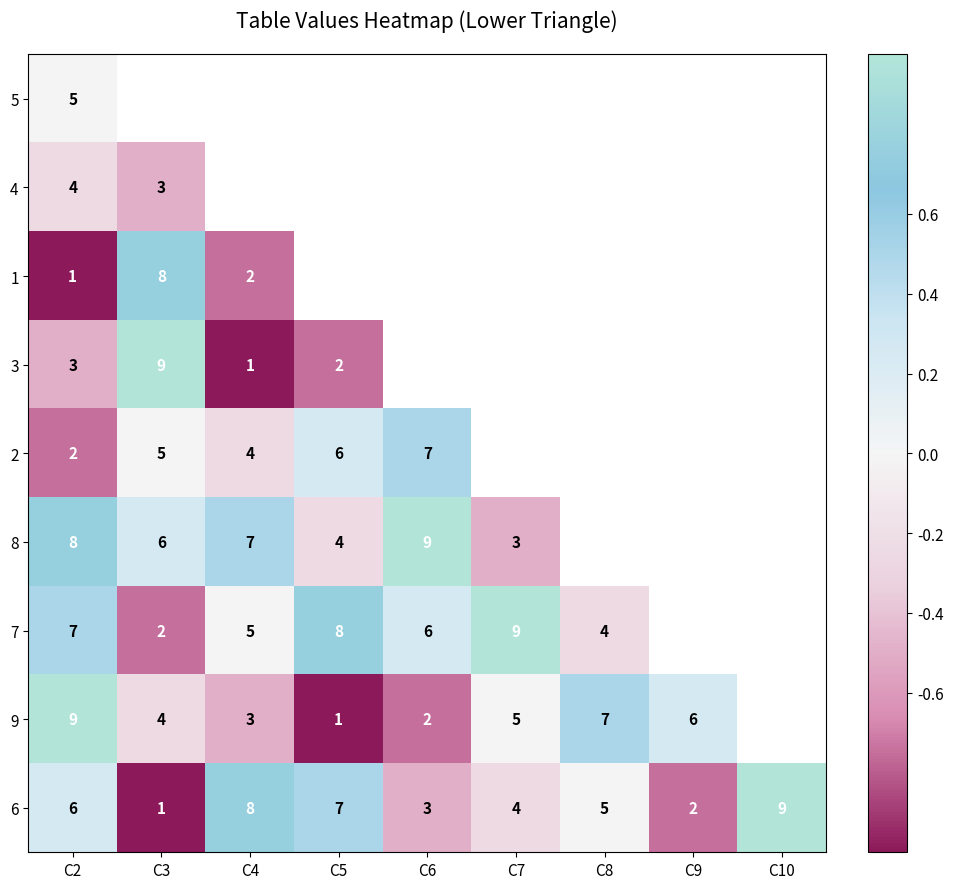

What is the spread (max minus min) of values at C2?

8